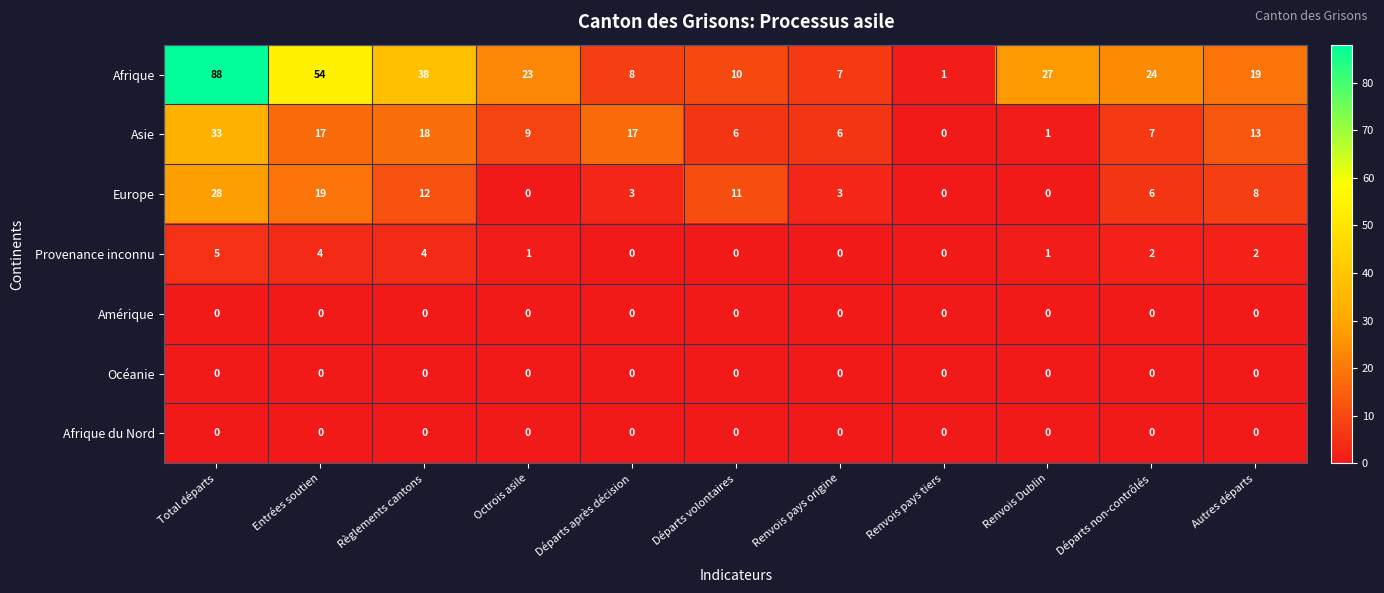

Which series changed the most between Total départs and Renvois pays origine?

Afrique